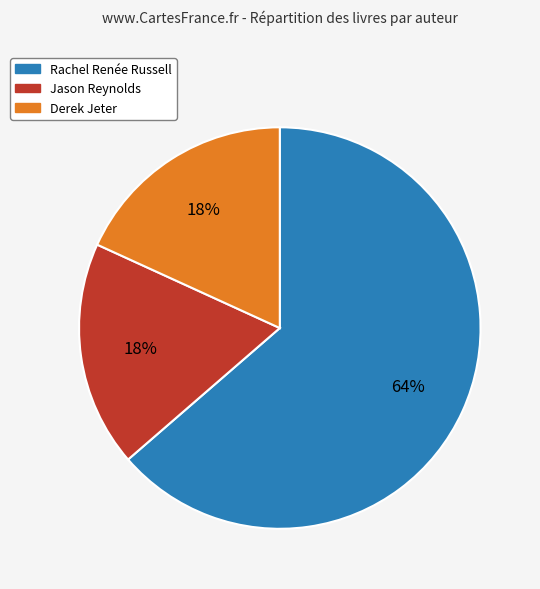

To the nearest percent, what is the average slice percentage?

33%